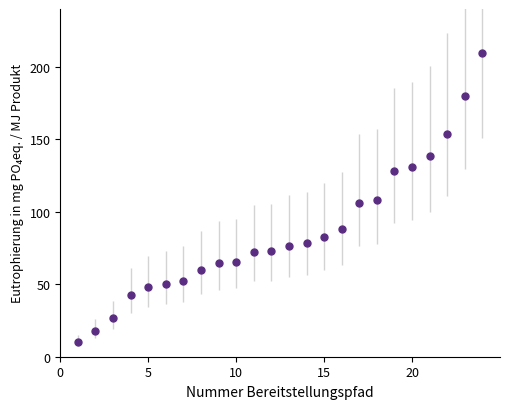

What is the greatest value displayed?

209.4